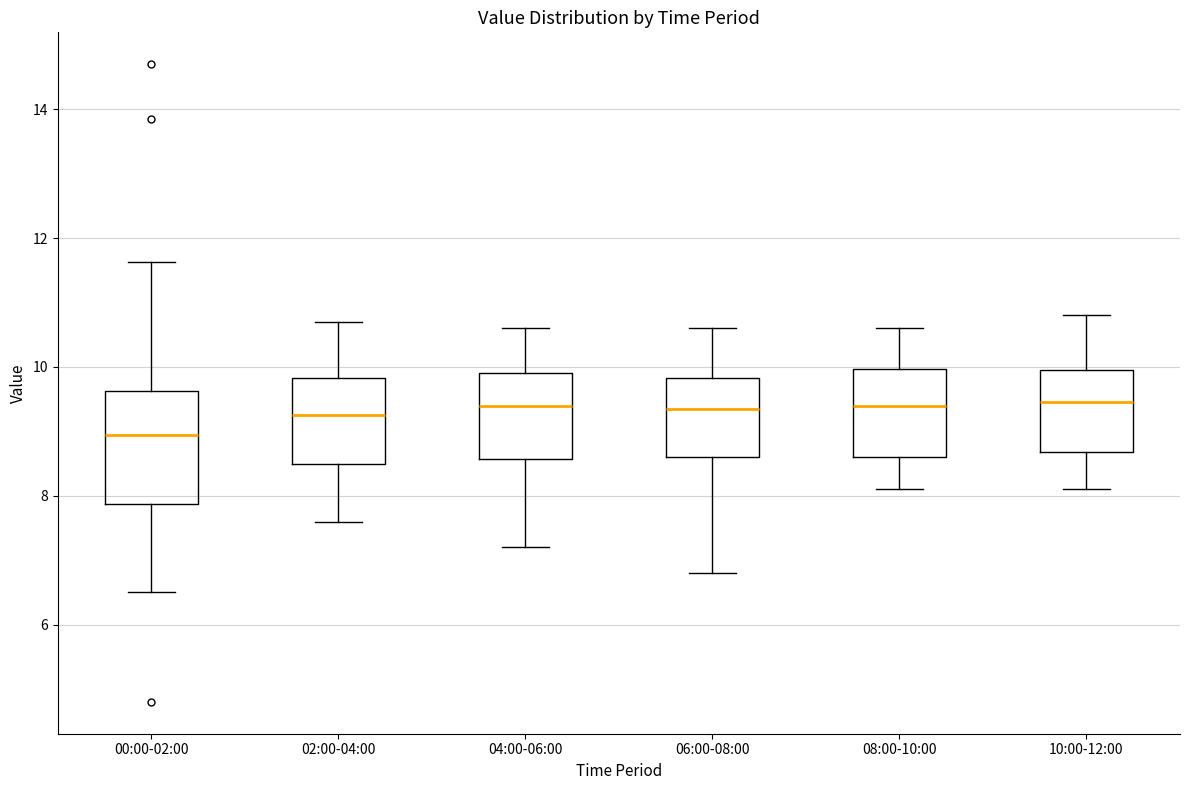

Reading left to right, read every box against the y-axis: the position of its median line, the range the box covers, and the ends of its whiskers. The values are not printed on the chart, so give them approximately, as read against the axis.

00:00-02:00: median 9.0, box 7.8 to 9.6, whiskers 6.6 to 11.6
02:00-04:00: median 9.2, box 8.6 to 9.8, whiskers 7.6 to 10.8
04:00-06:00: median 9.4, box 8.6 to 10.0, whiskers 7.2 to 10.6
06:00-08:00: median 9.4, box 8.6 to 9.8, whiskers 6.8 to 10.6
08:00-10:00: median 9.4, box 8.6 to 10.0, whiskers 8.2 to 10.6
10:00-12:00: median 9.4, box 8.6 to 10.0, whiskers 8.2 to 10.8